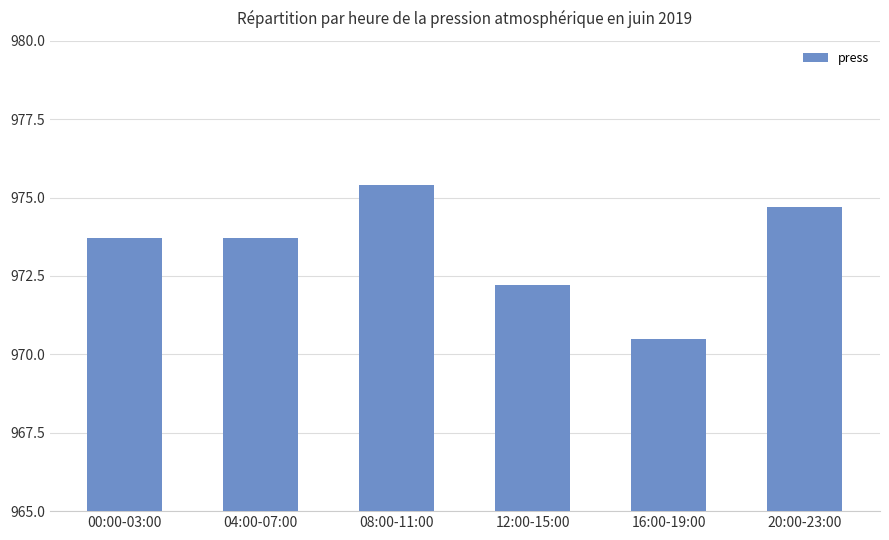

Does the chart contain any negative values?

No